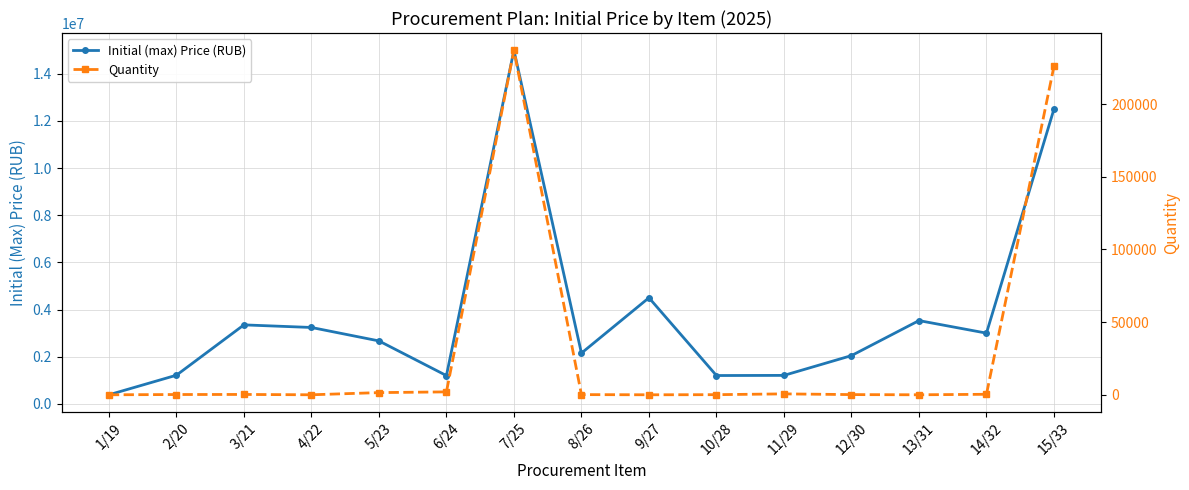

What is the total value across all series at 7/25?

15230430.0